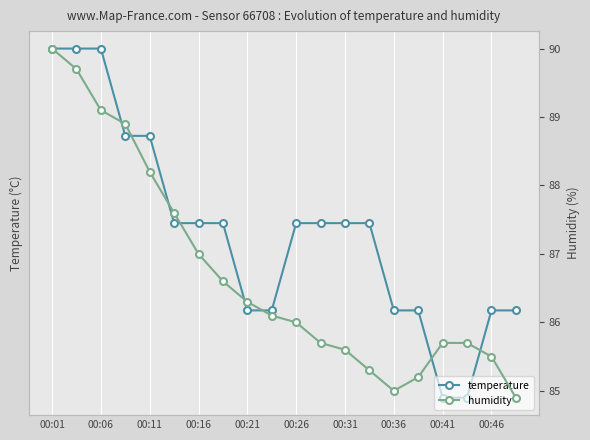

Which series has the largest total across all categories?

humidity